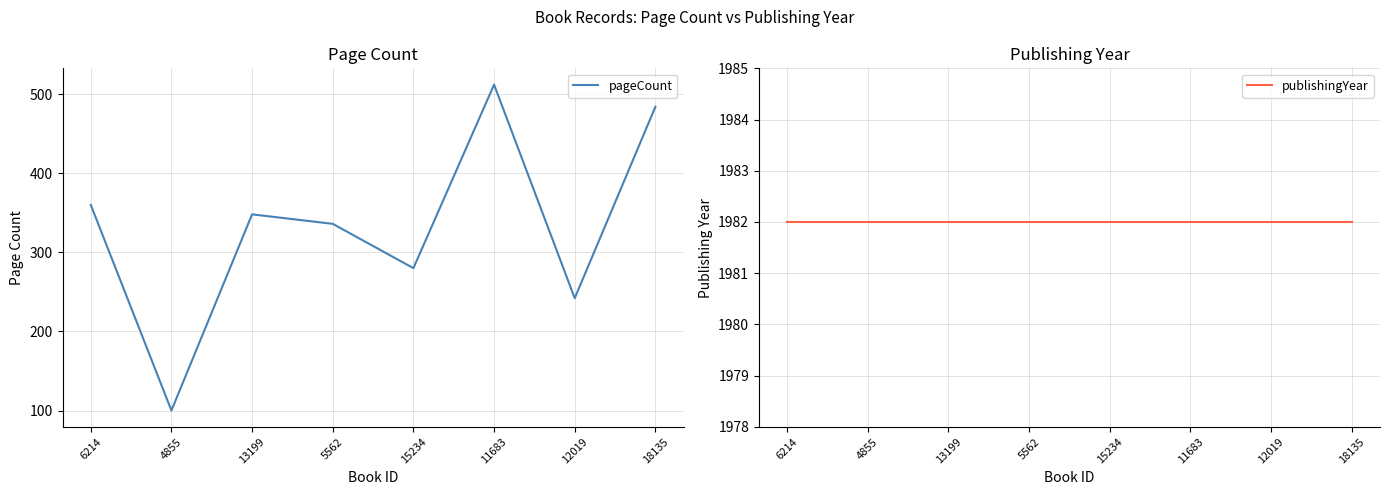

Reading left to right, transcribe all the data shown in this chart.

pageCount: 360	100	348	336	280	512	242	484
publishingYear: 1982	1982	1982	1982	1982	1982	1982	1982